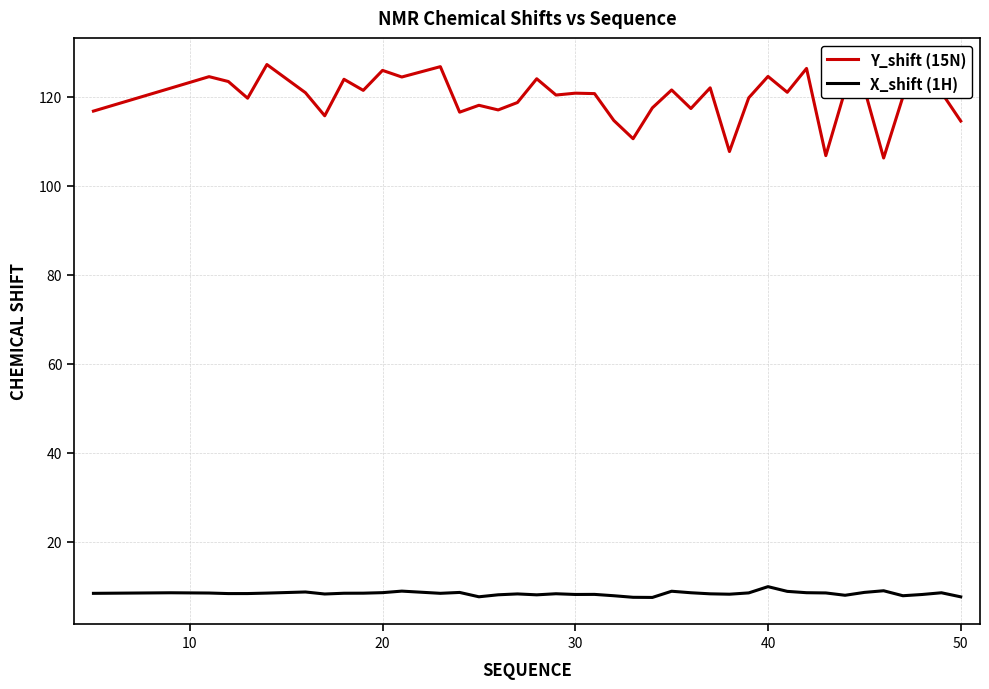

What is the lowest value of the X_shift (1H) series?

7.4